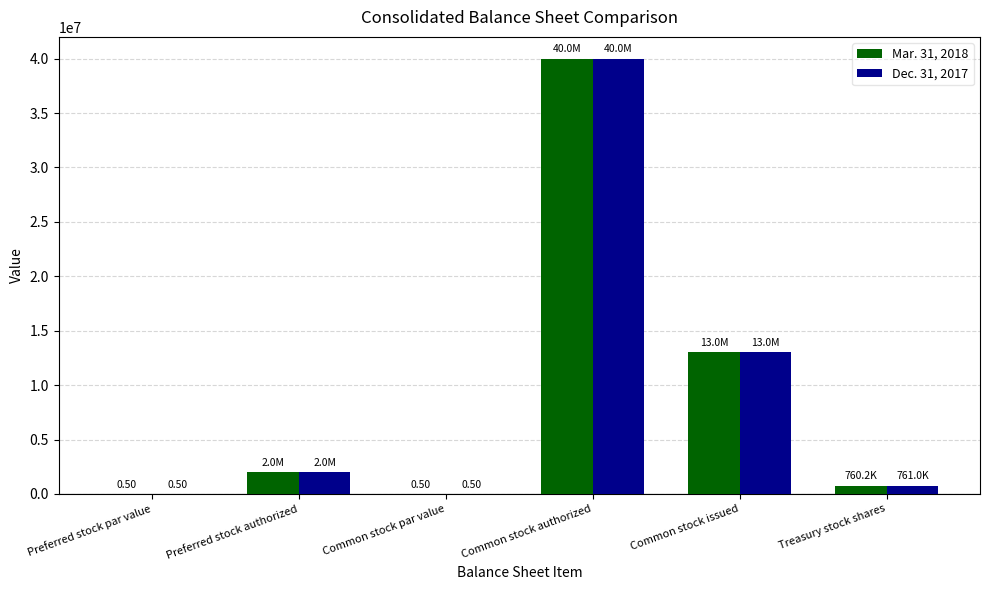

Which category has the highest value across all series?

Common stock authorized